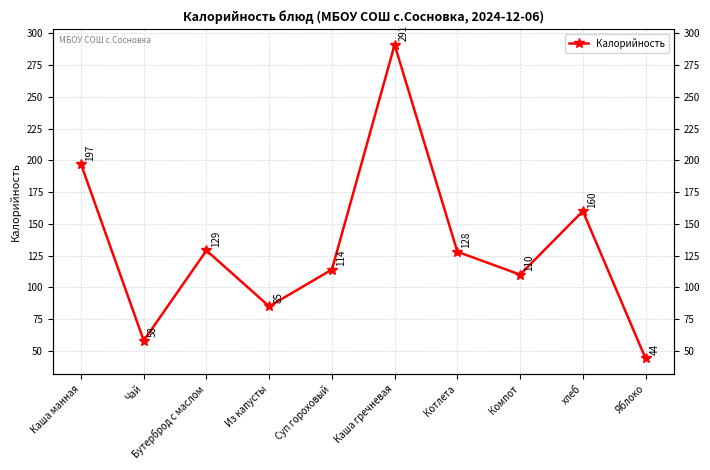

The chart shows a value of 155 at Компот. True or false?

False